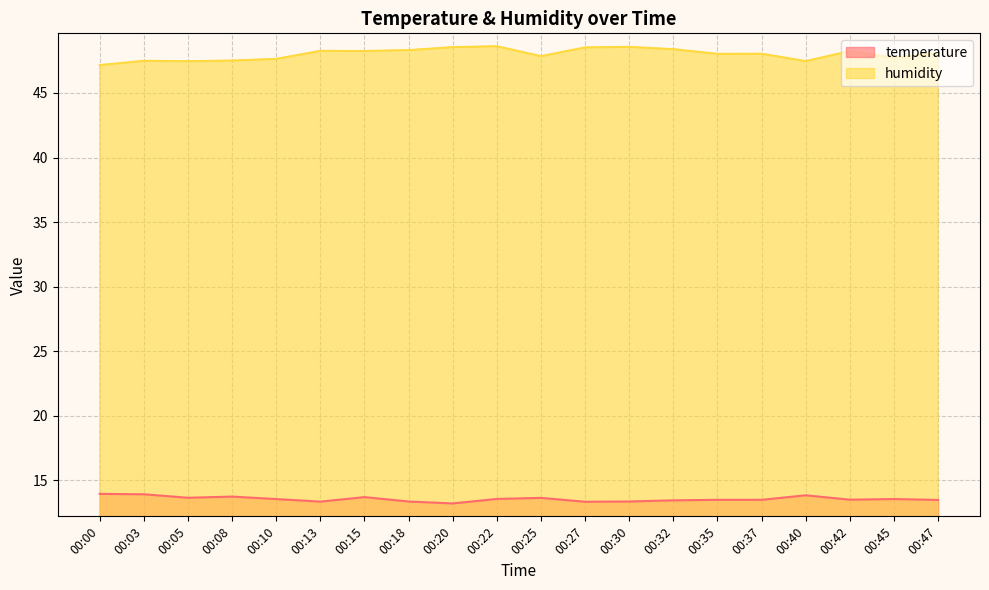

What are all the series names shown in the legend?

temperature, humidity